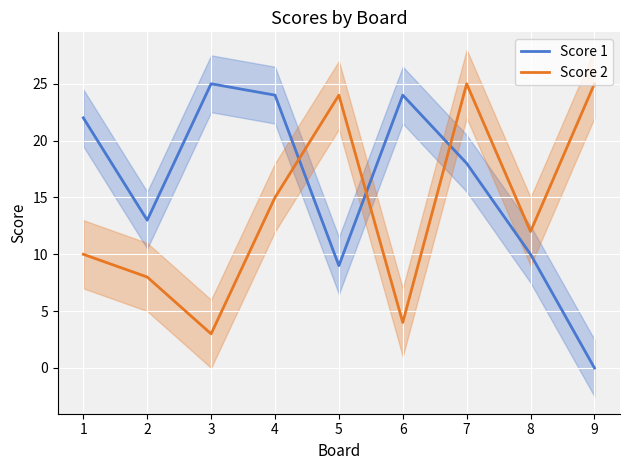

Reading left to right, what are all the values shown in this chart?

Score 1: 1=22	2=13	3=25	4=24	5=9	6=24	7=18	8=10	9=0
Score 2: 1=10	2=8	3=3	4=15	5=24	6=4	7=25	8=12	9=25